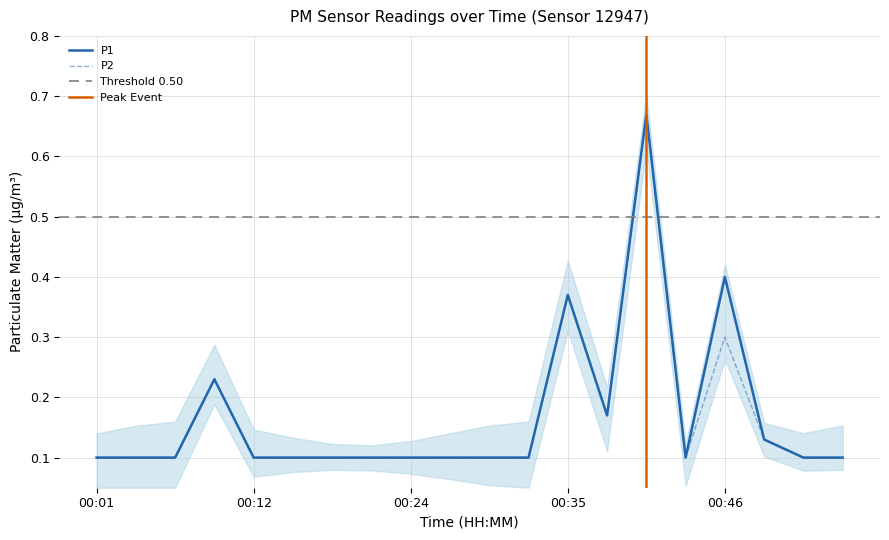

How many interior local peaks does the P1 series have?

4